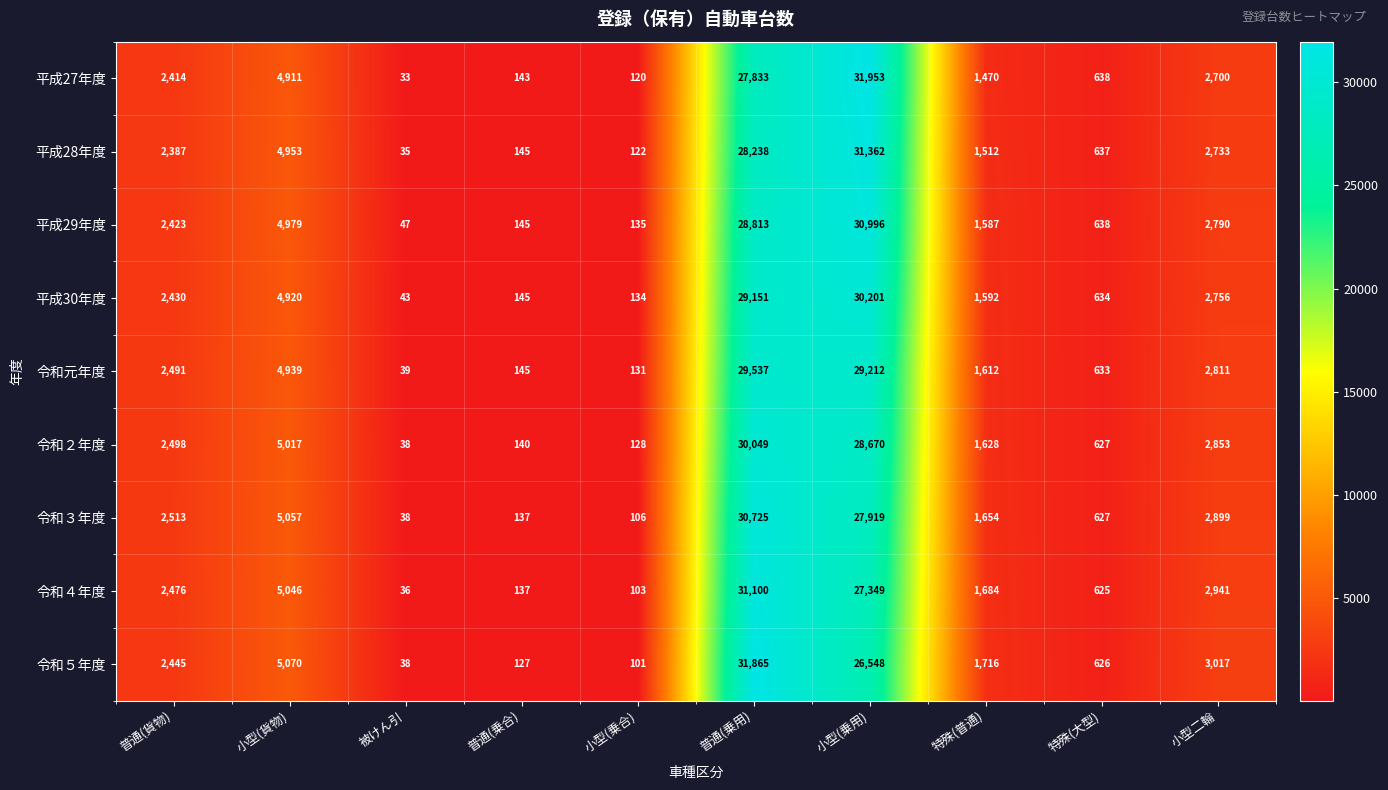

What is the difference between the 令和５年度 values at 普通(乗合) and 特殊(大型)?

499